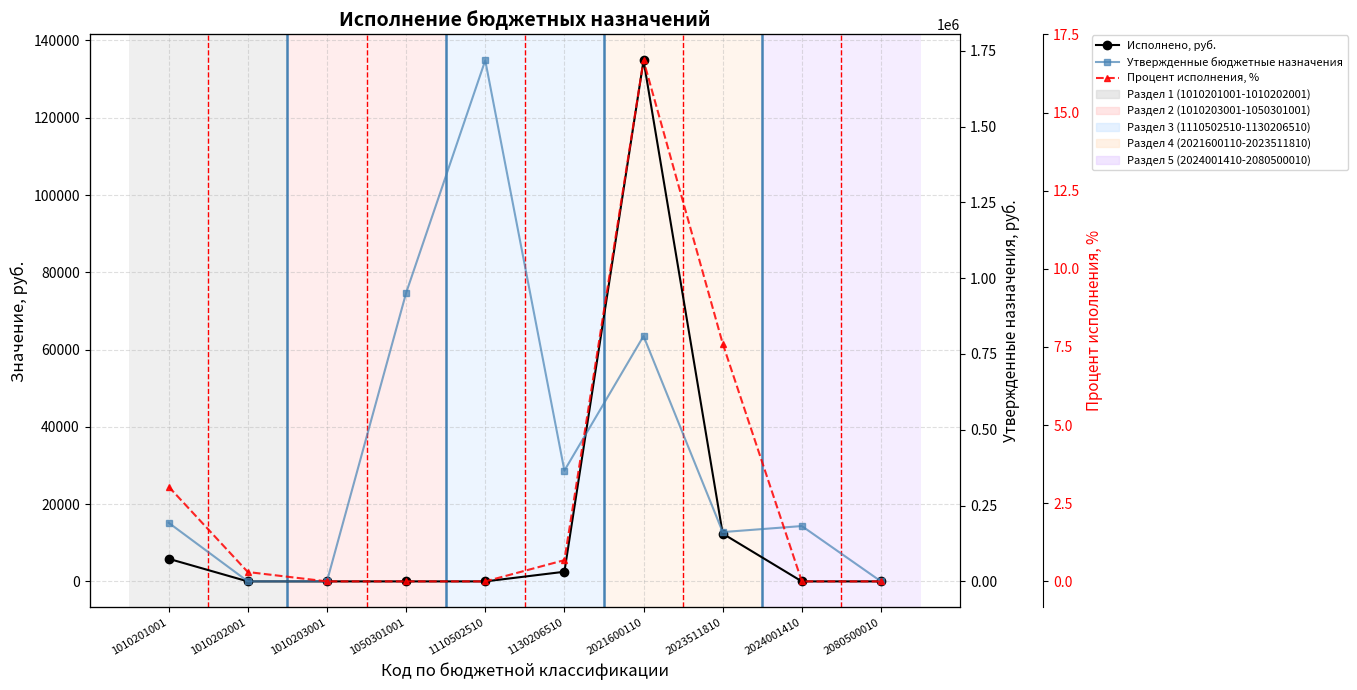

At which category is the sum across all series the highest?

1110502510